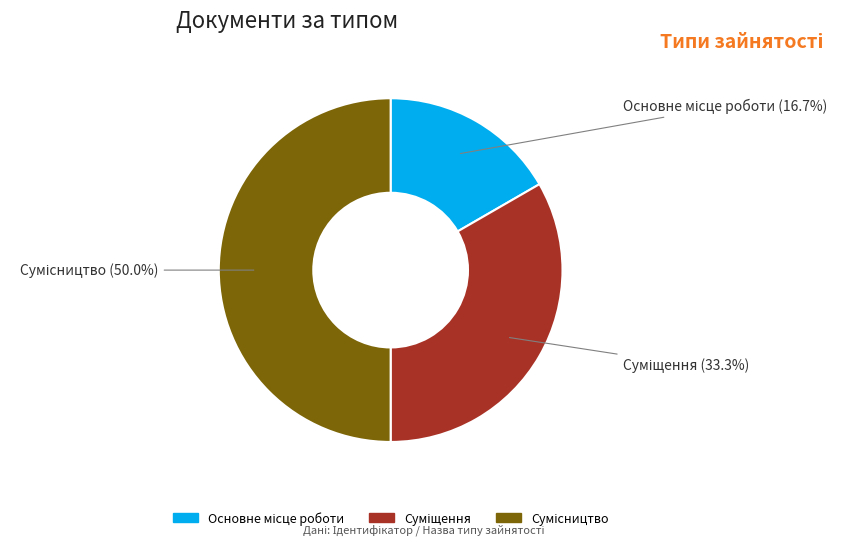

Is it true that Суміщення is 33% of the pie?

True